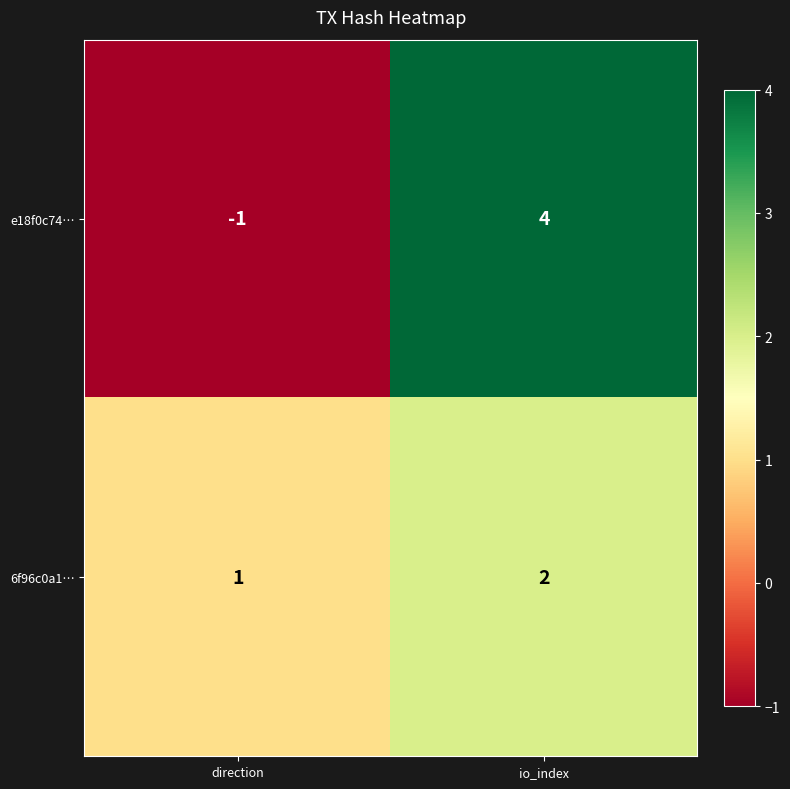

What is the maximum value shown in the chart?

4